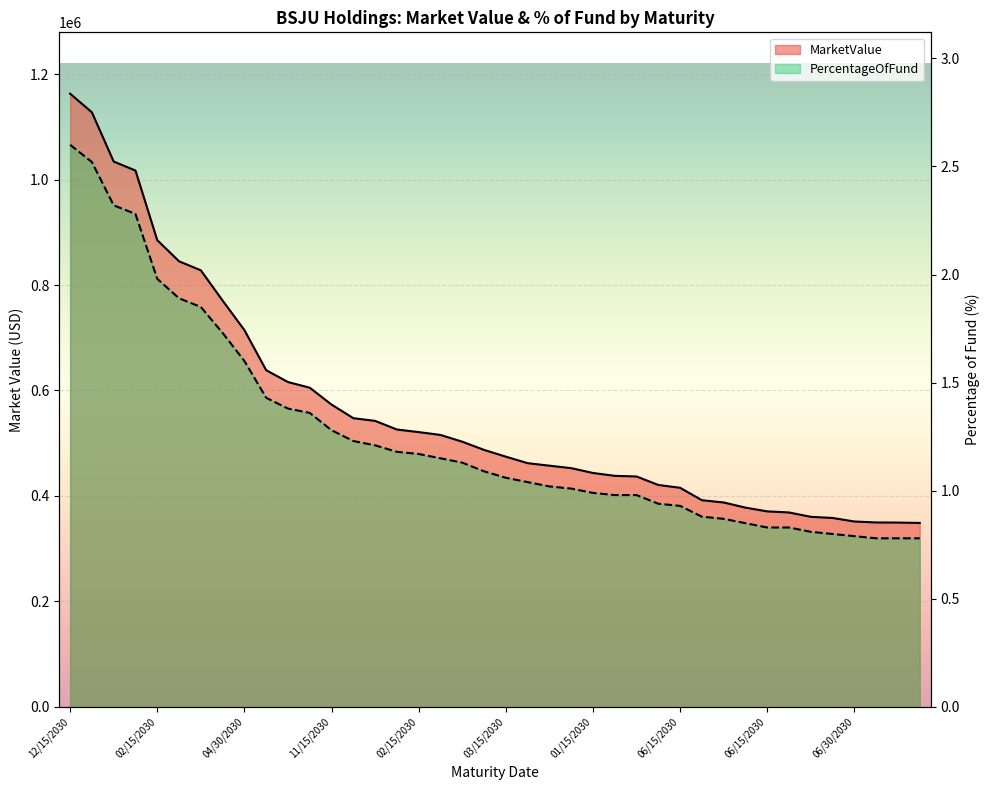

What is the label of the 10th point from the left?

01/01/2030